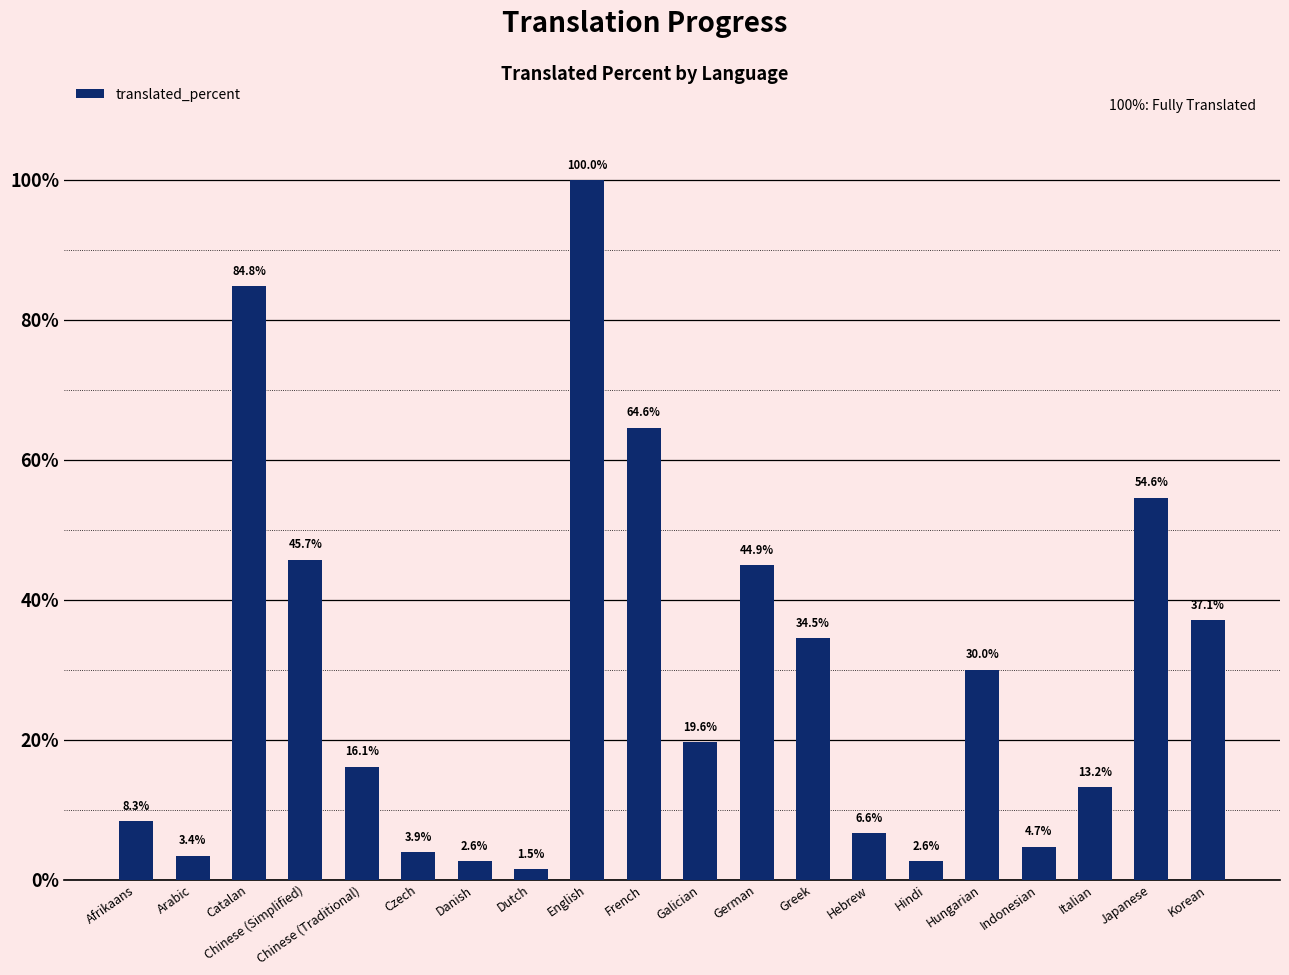

True or false: the data shows 25.5 at French.

False